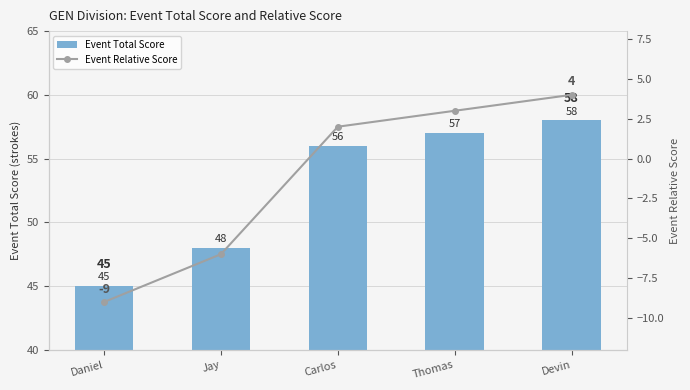

Rank the series by their average value, from lowest to highest.

Event Relative Score, Event Total Score